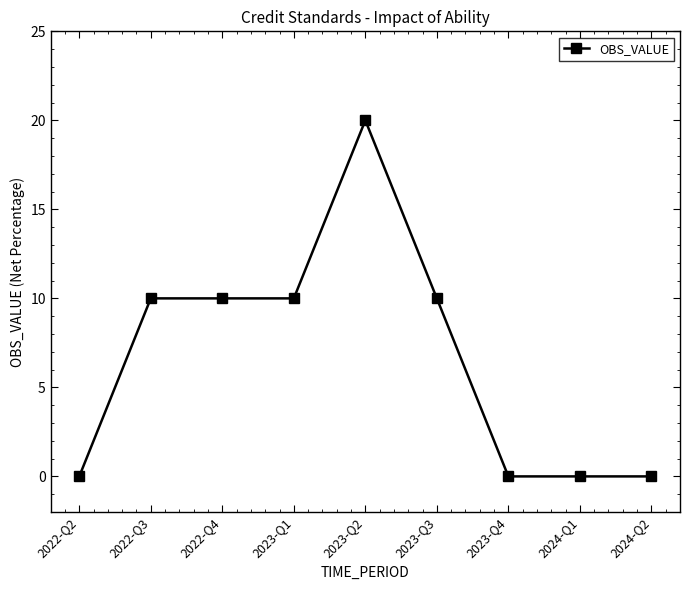

Count the number of data series in this chart.

1